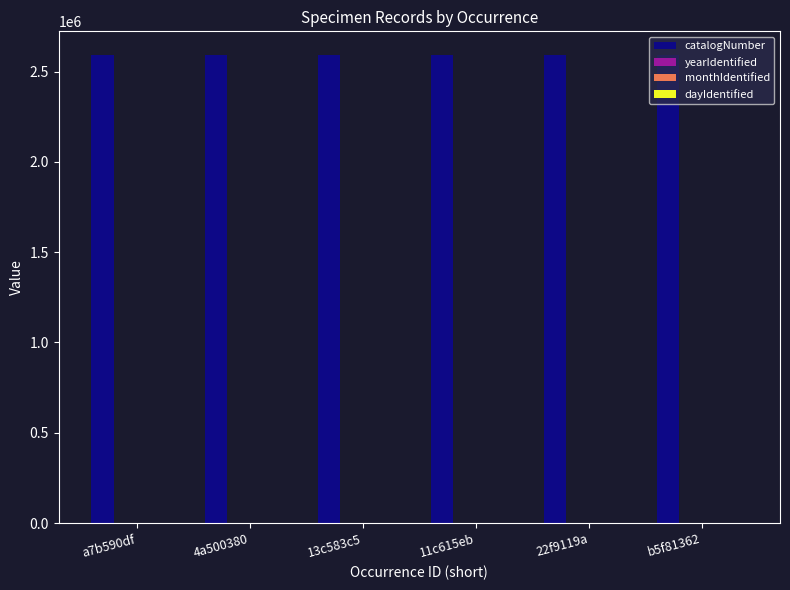

What is the total value across all series at 4a500380?

2594835